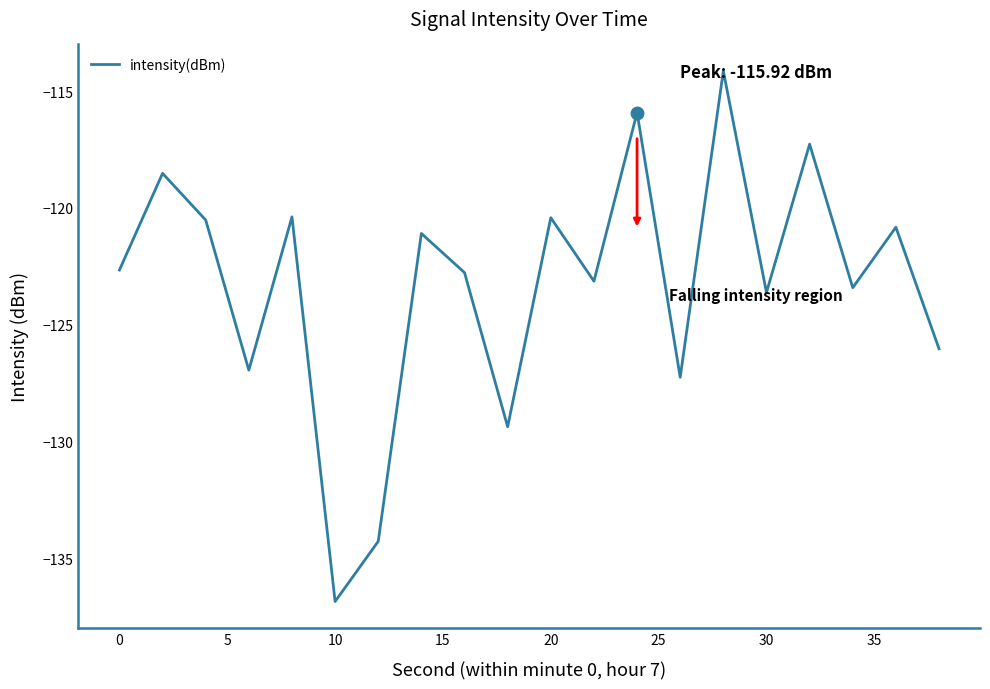

What is the smallest value displayed?

-136.8